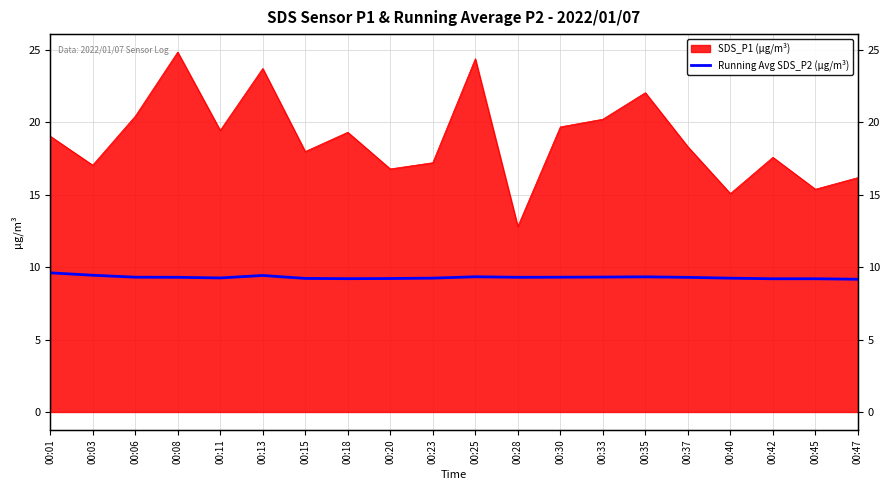

How many lines are shown in the chart?

1